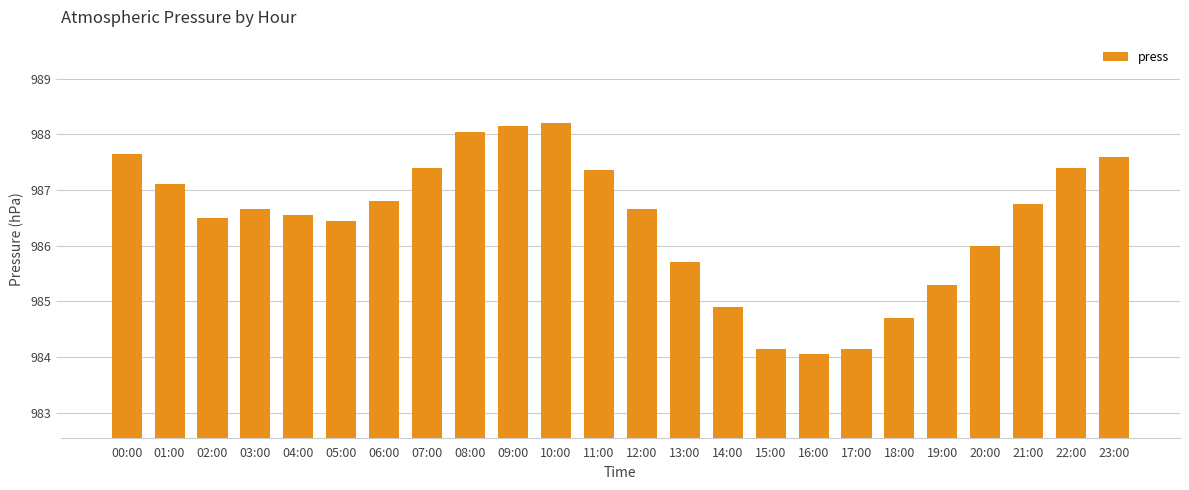

What position from the left is 12:00?

13